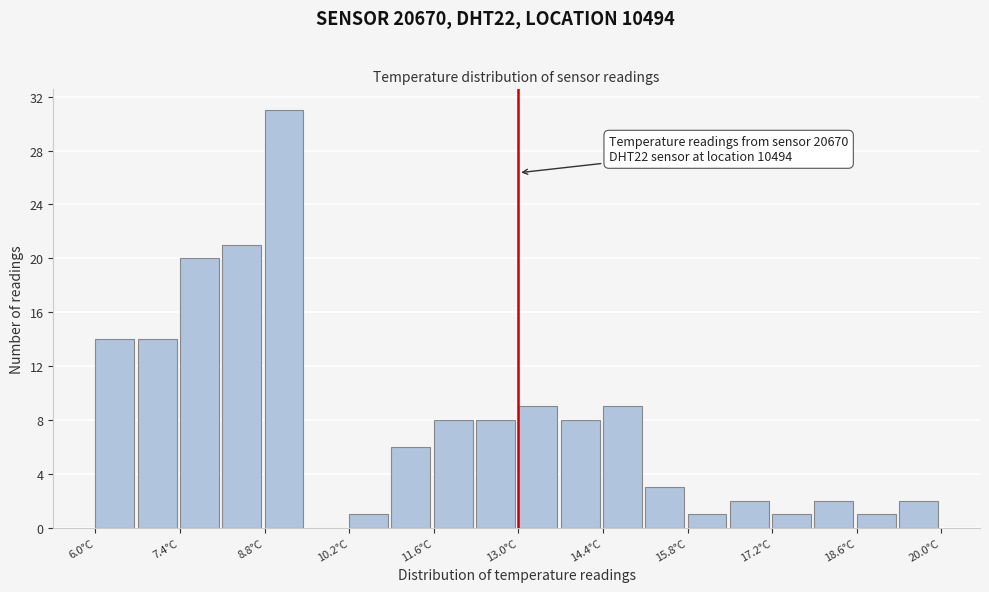

Around what value on the x-axis is the tallest bar? Give the approximate position of its centre, as read against the axis.

9.2